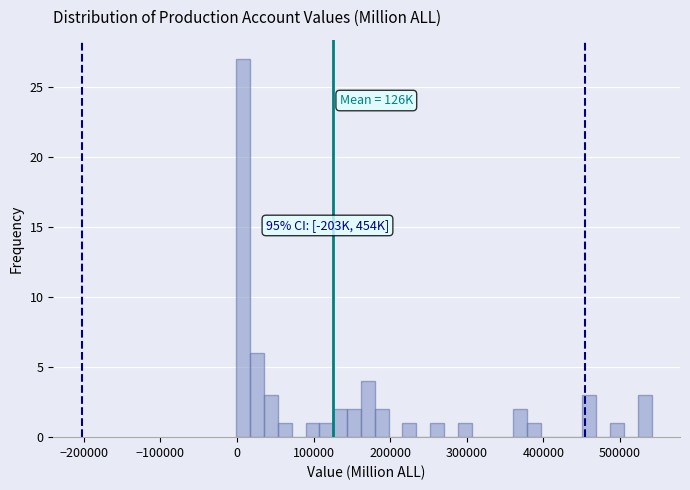

Around what value on the x-axis is the tallest bar? Give the approximate position of its centre, as read against the axis.

10000